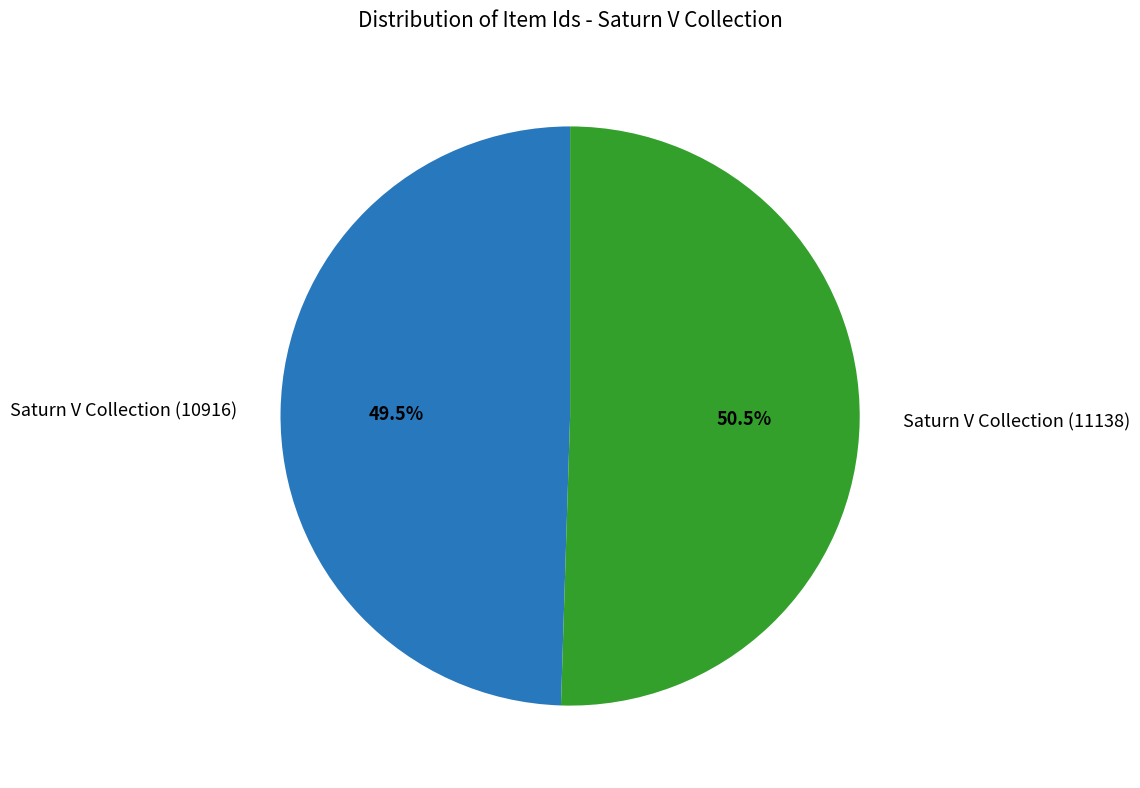

What is the largest slice in the pie chart?

Saturn V Collection (11138)